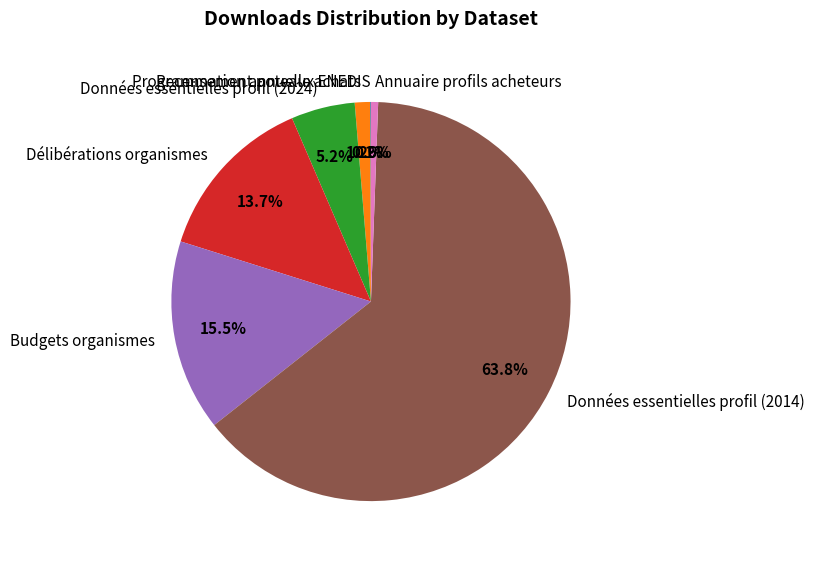

Which slice is the largest?

Données essentielles profil (2014)